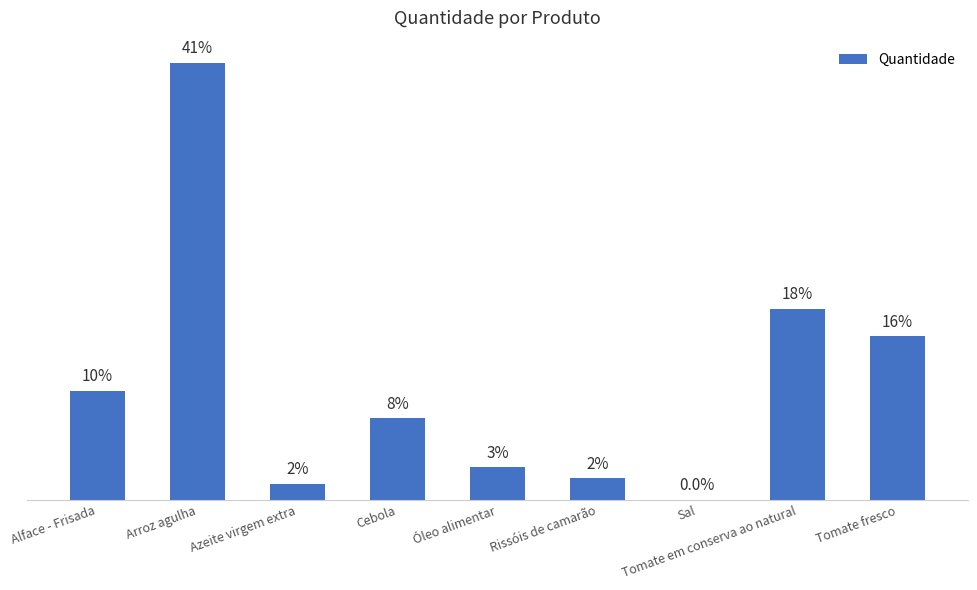

Are the bars horizontal?

No